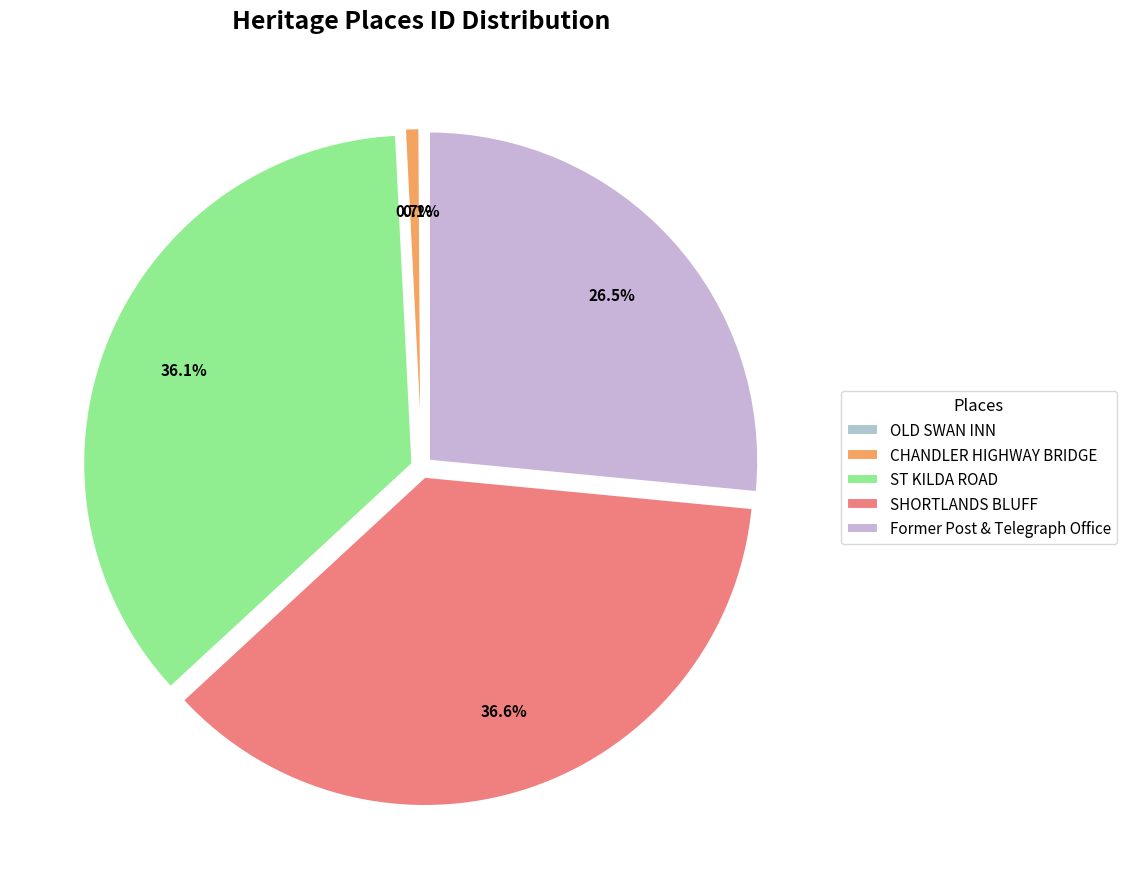

Is there a majority slice in this chart?

No